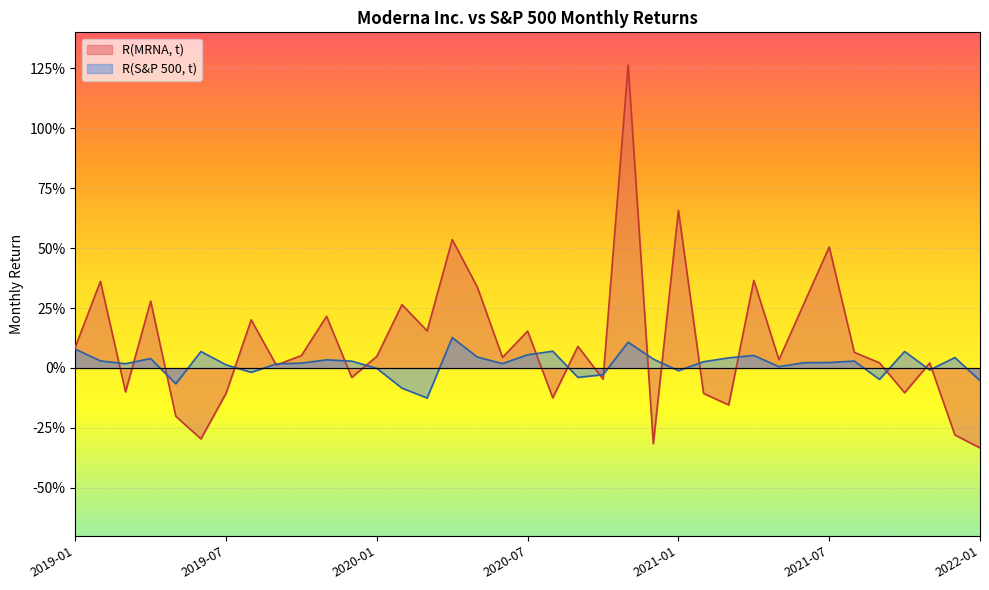

How many lines are shown in the chart?

2